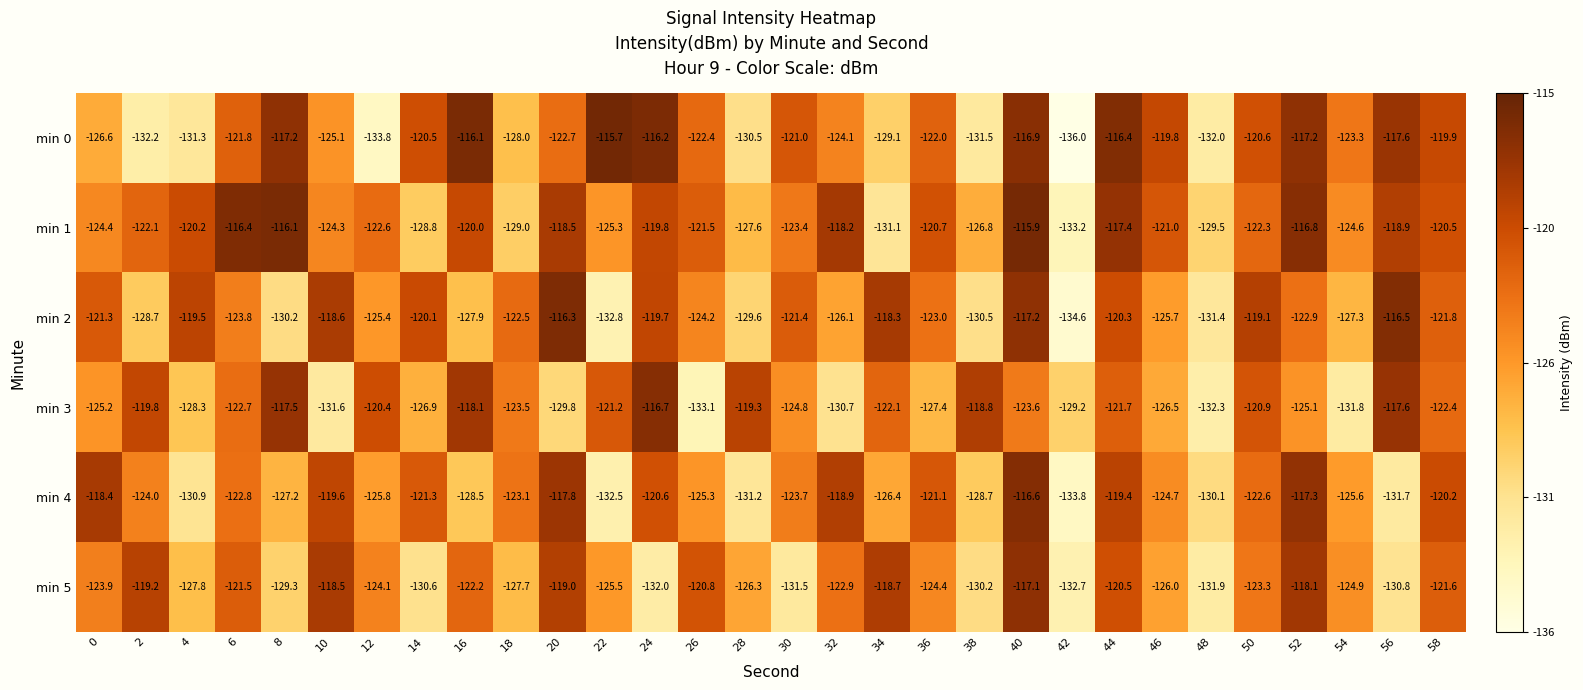

What is the difference between the min 0 values at 30 and 44?

4.6